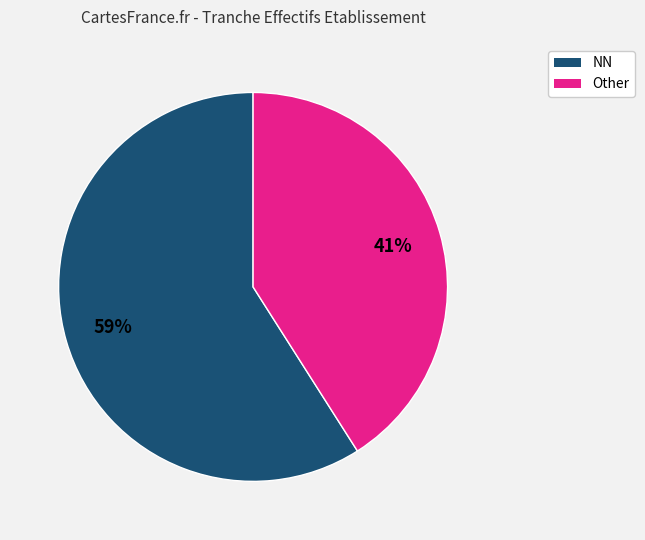

Does any single category account for the majority?

Yes